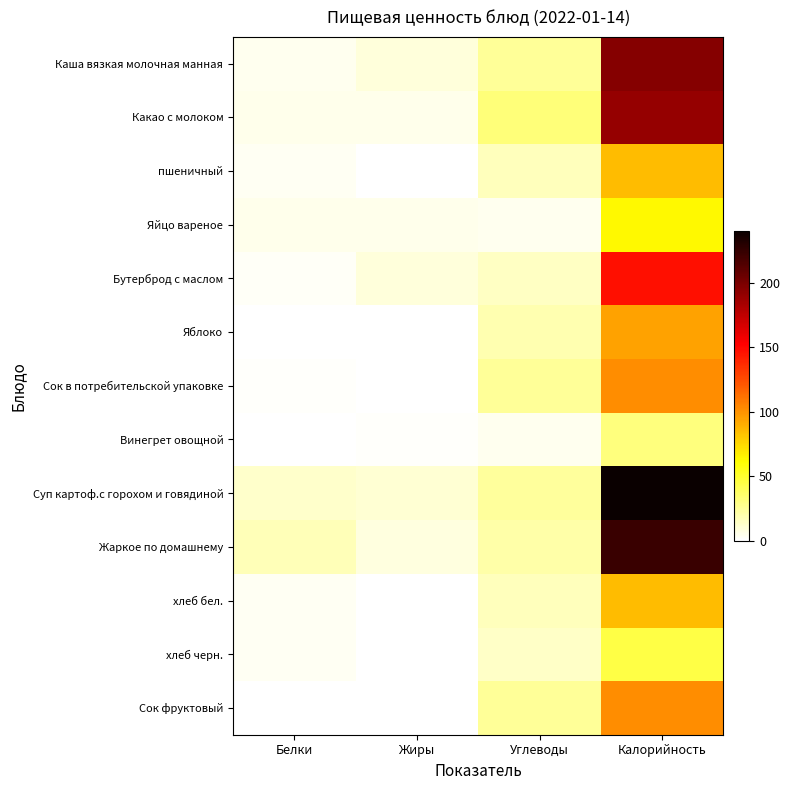

Is it true that пшеничный equals 130.7 at Калорийность?

False